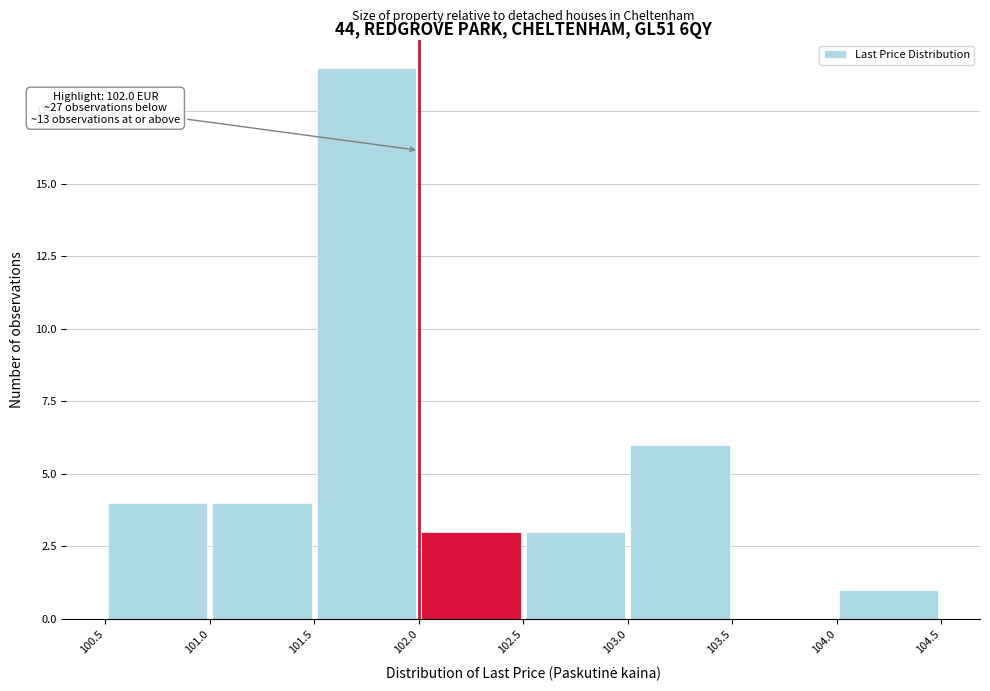

Which range on the x-axis has the tallest bar?

101.5 to 102.0